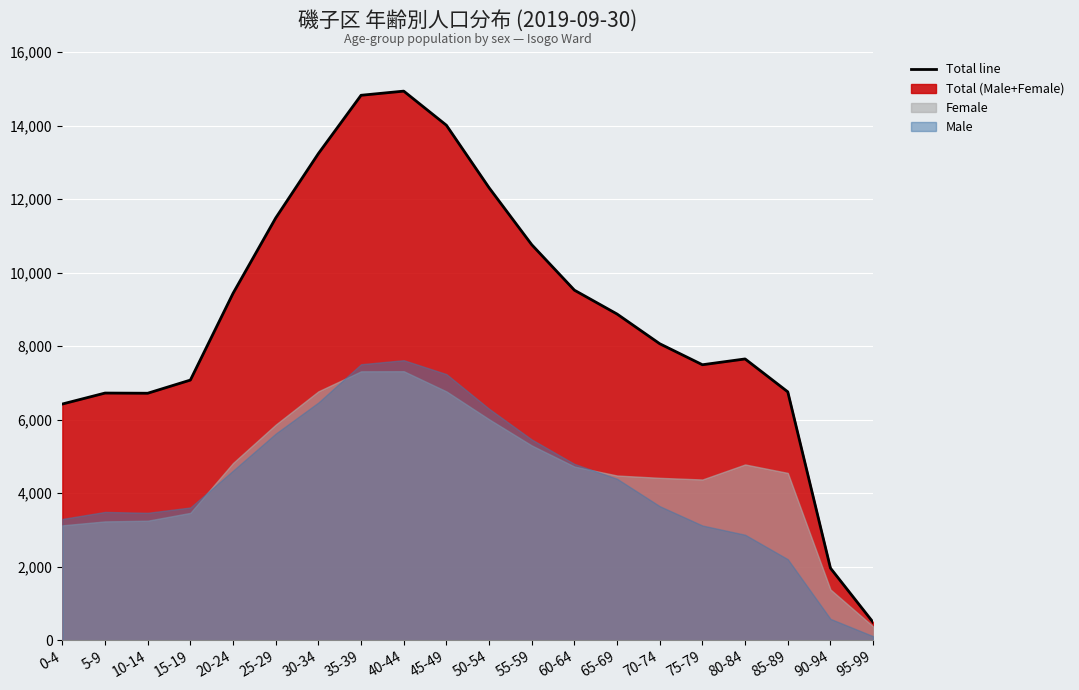

What is the value of the 5th point from the left?

9436